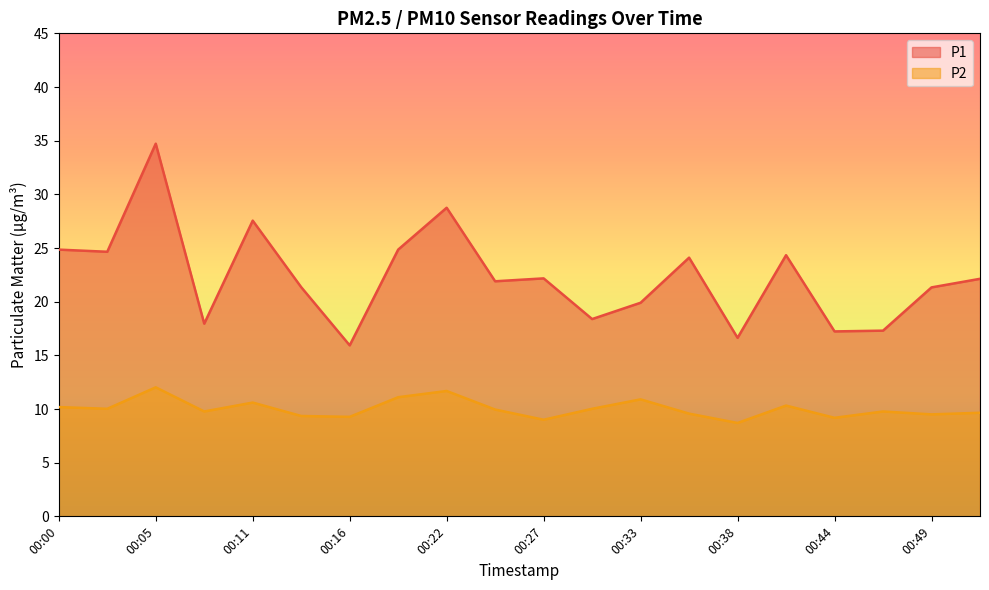

Read the P1 value at 00:05.

34.7